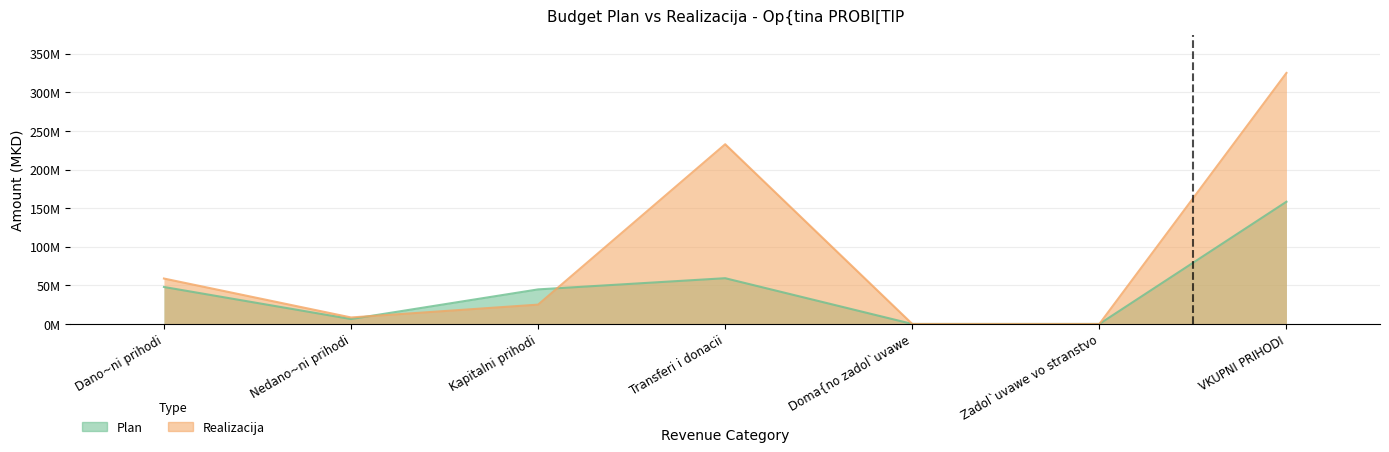

In Plan, how many points are lower than both neighbors (excluding endpoints)?

1